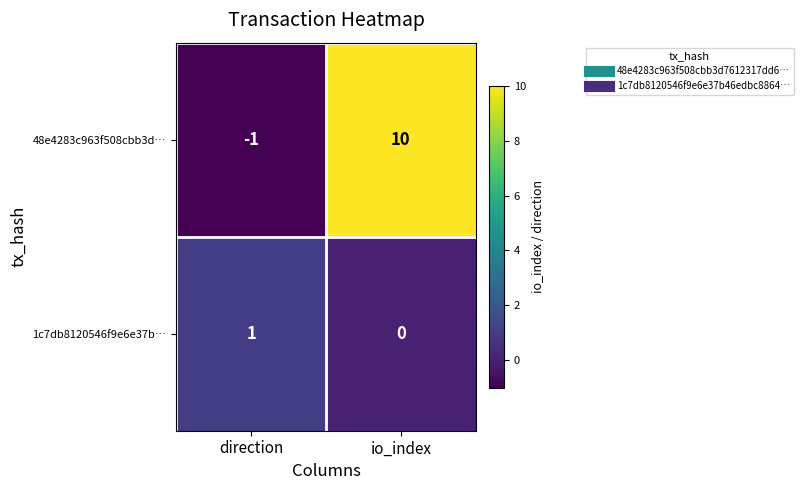

What is the spread (max minus min) of values at io_index?

10